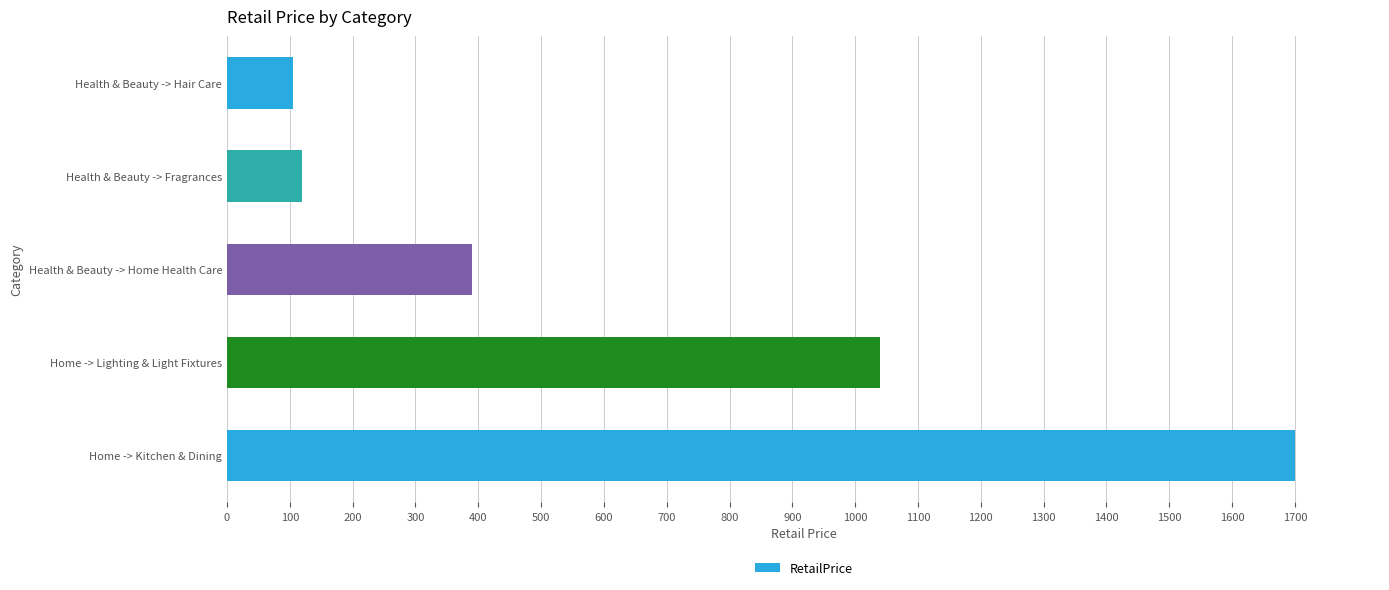

Rank the categories by value from lowest to highest.

Health & Beauty -> Hair Care, Health & Beauty -> Fragrances, Health & Beauty -> Home Health Care, Home -> Lighting & Light Fixtures, Home -> Kitchen & Dining